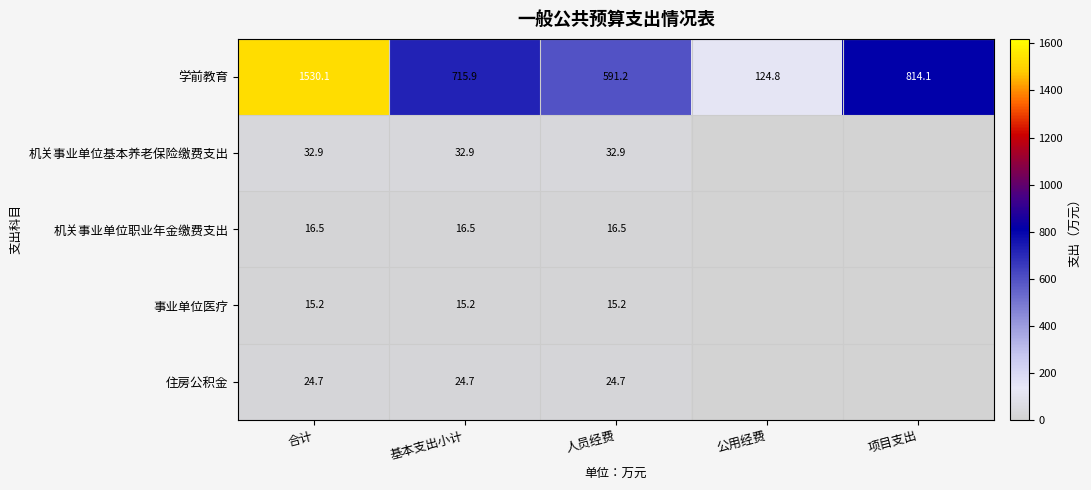

What is the sum of the 机关事业单位基本养老保险缴费支出 values at 合计 and 人员经费?

65.8